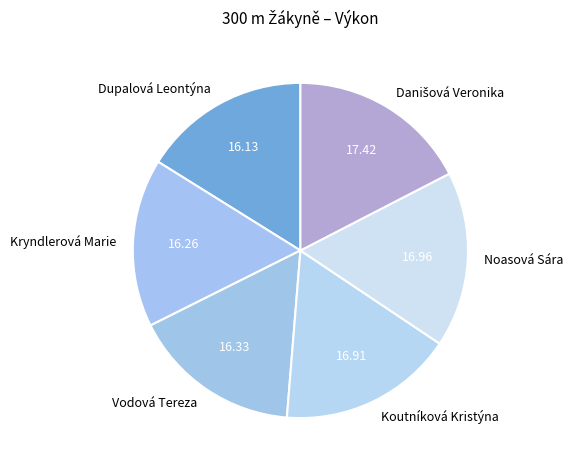

Which has a higher value, Noasová Sára or Dupalová Leontýna?

Noasová Sára